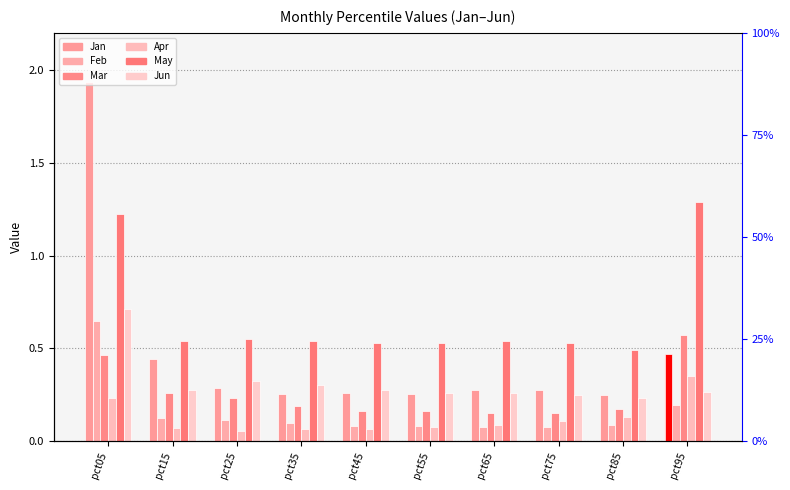

What is the value of the Jun bar at the 9th from the left?

0.2